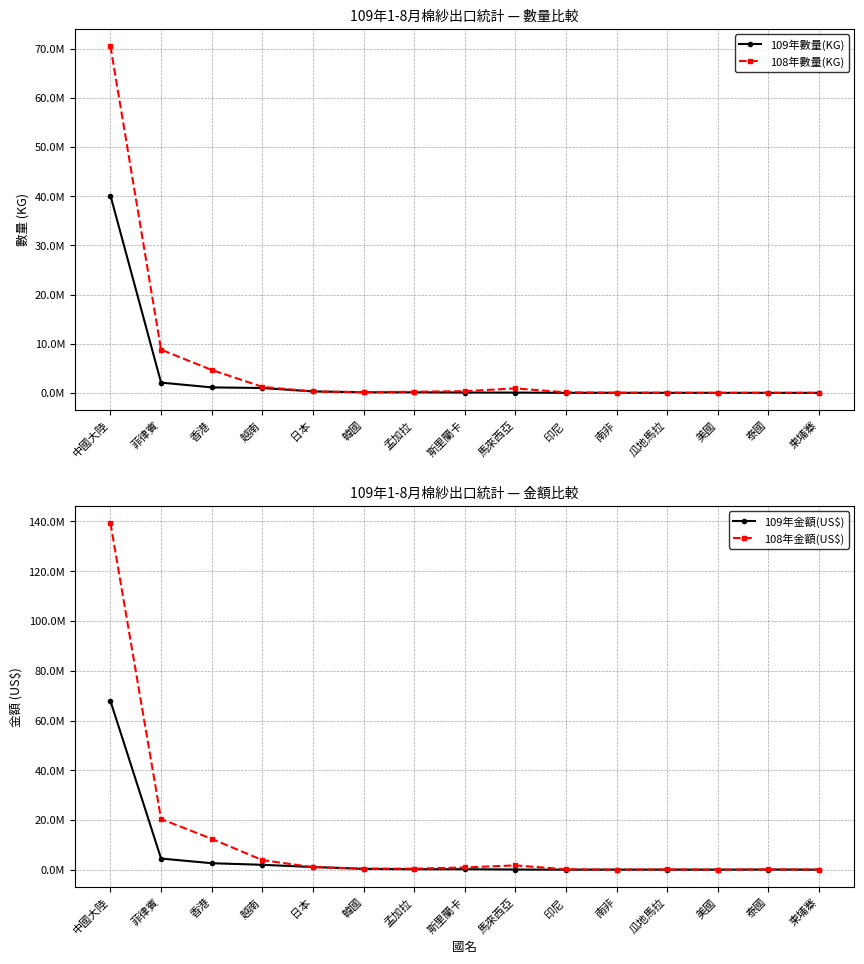

What is the label of the 12th point from the left?

瓜地馬拉